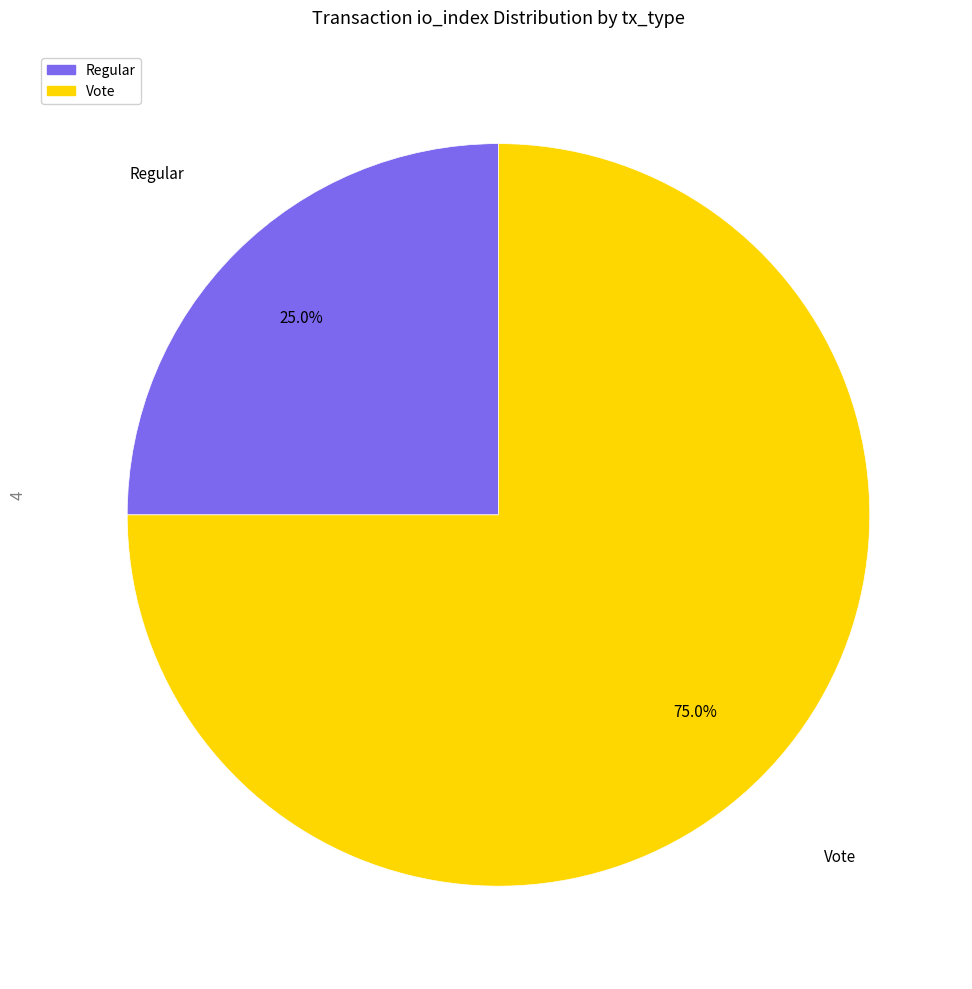

Does any single category account for the majority?

Yes